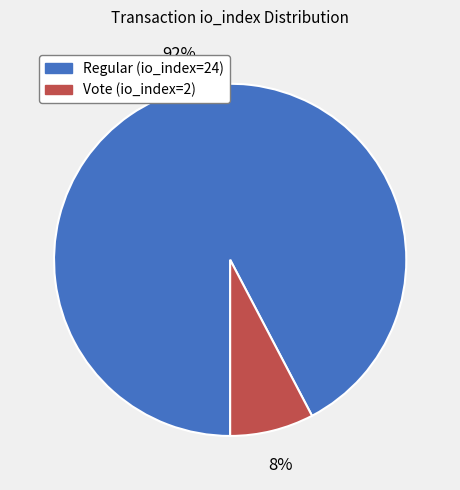

Is the sum of Regular (io_index=24) and Vote (io_index=2) greater than half?

Yes